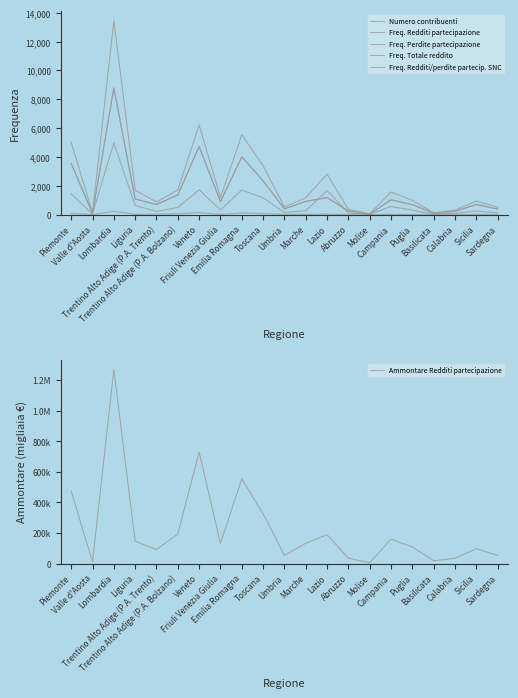

What is the value of the Ammontare Redditi partecipazione point at the 14th from the left?

35346